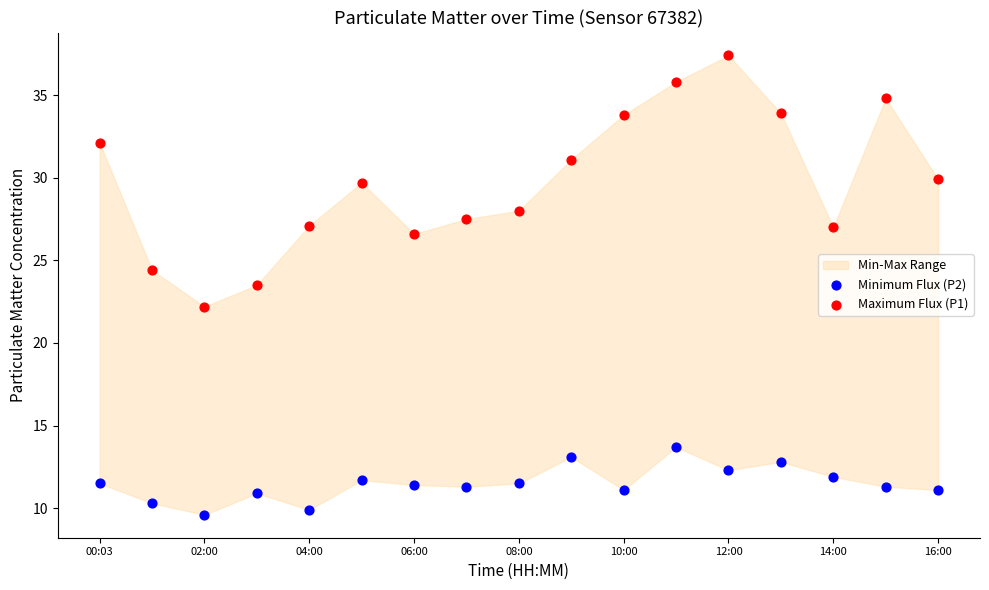

Which series contains the lowest Y value?

Minimum Flux (P2)